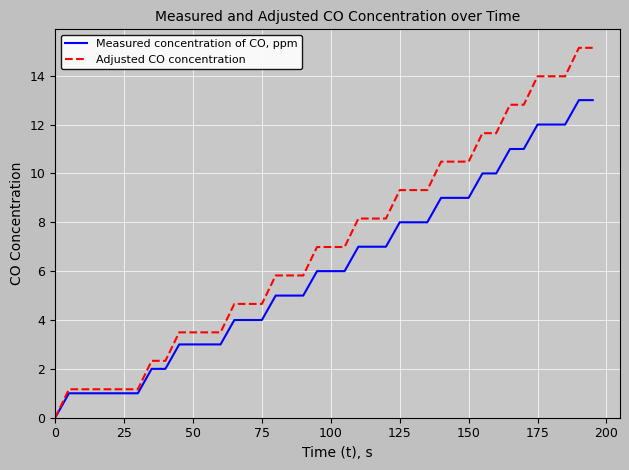

Rank the series by their average value, from lowest to highest.

Measured concentration of CO, ppm, Adjusted CO concentration